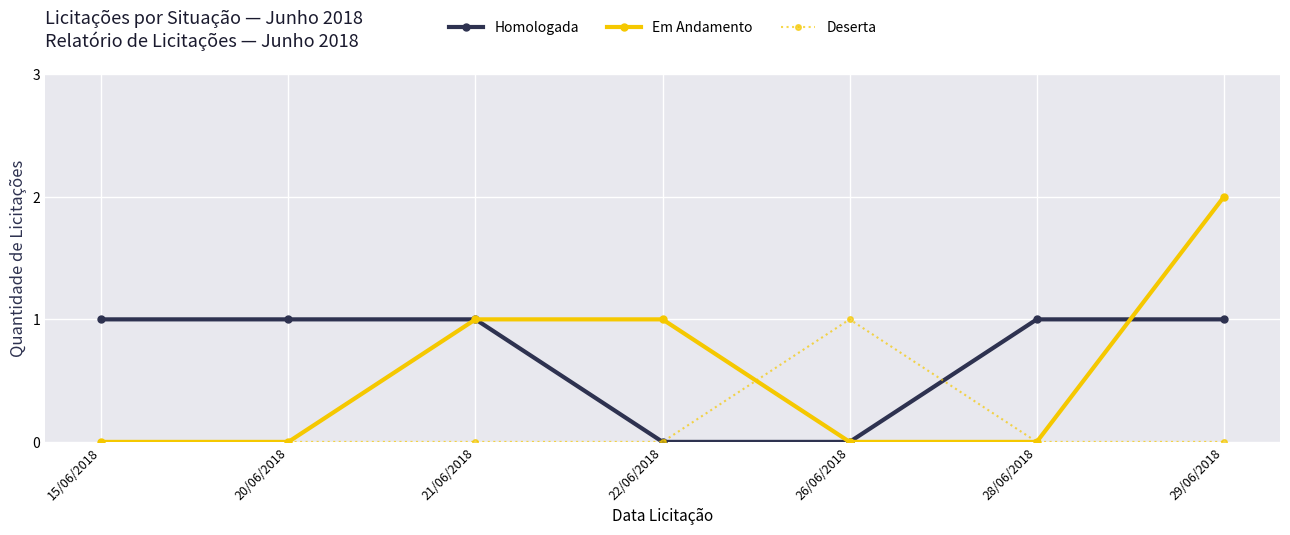

The value of Homologada at 20/06/2018 is 1. True or false?

True